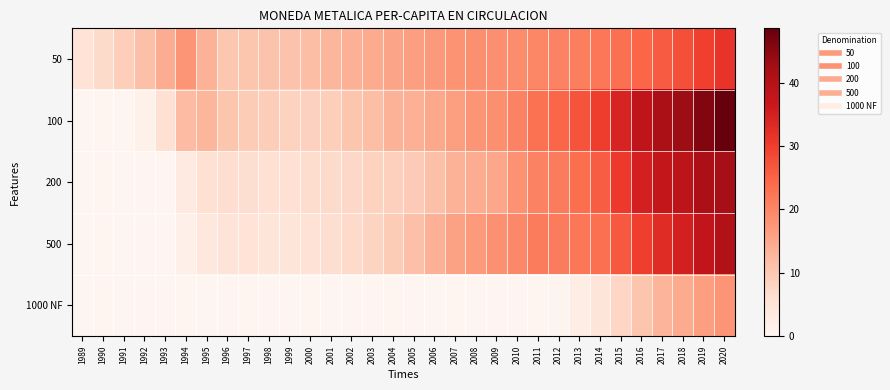

Rank the series by their maximum value, from lowest to highest.

1000 NF, 50, 500, 200, 100